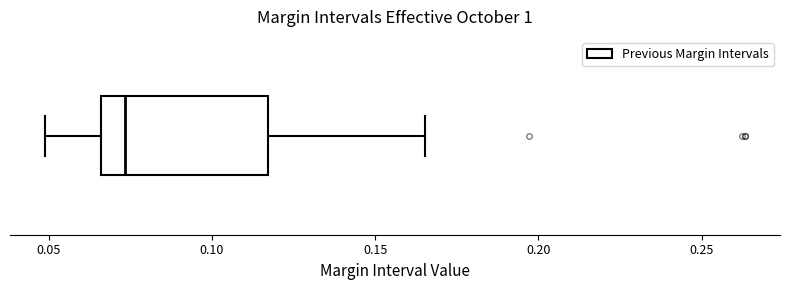

Transcribe this box plot: give where the median line is, the range the box spans, and where the two whiskers end, as read against the x-axis. The values are not printed on the chart, so give them approximately, as read against the axis.

median 0.075, box 0.065 to 0.115, whiskers 0.050 to 0.165